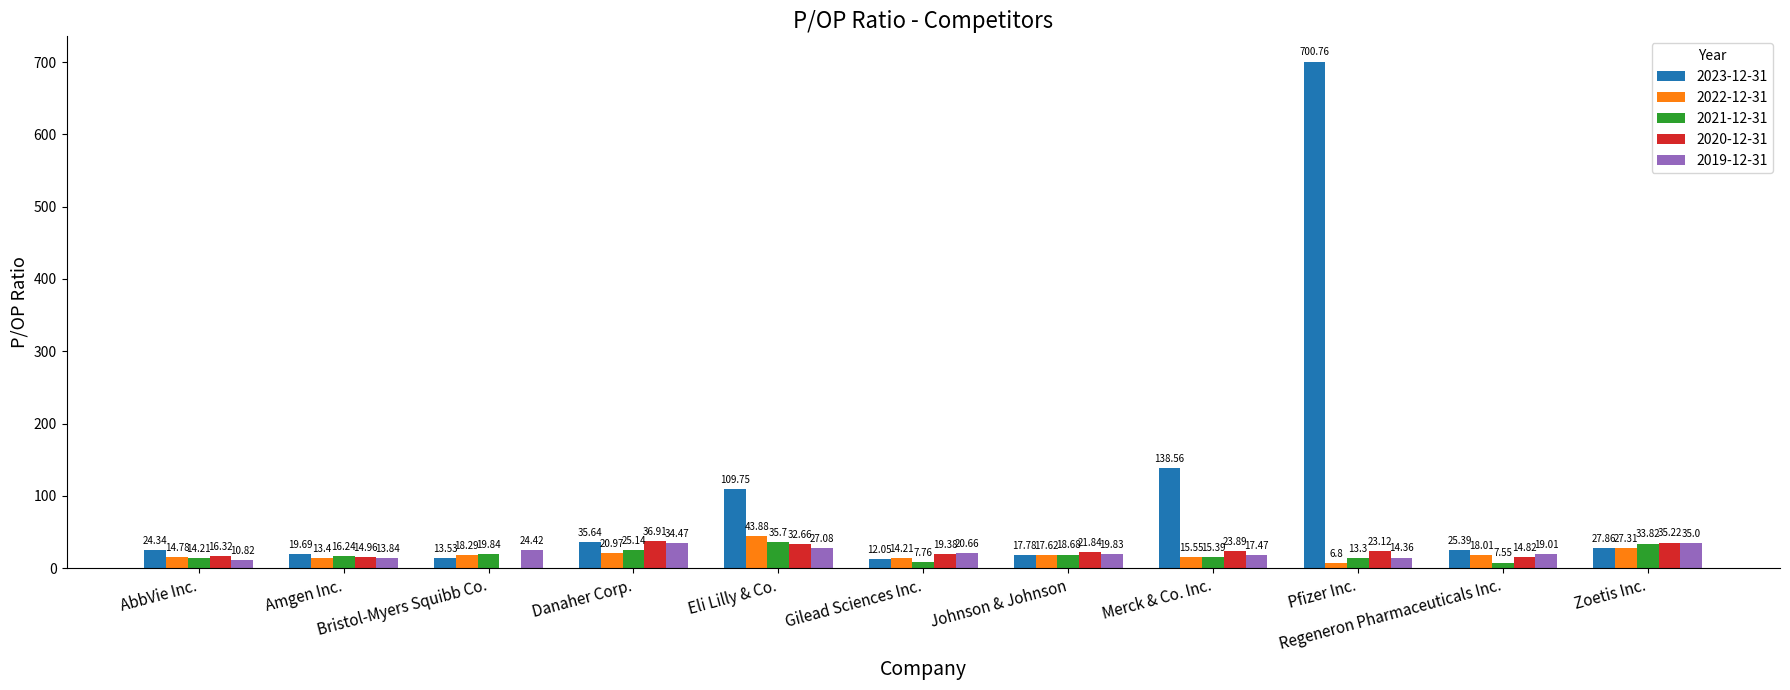

What is the total value across all series at Merck & Co. Inc.?

210.9